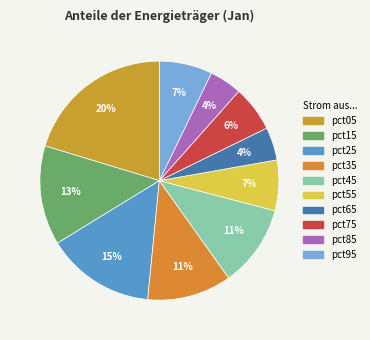

To the nearest percent, what is the difference between the largest and smallest slice percentages?

16%